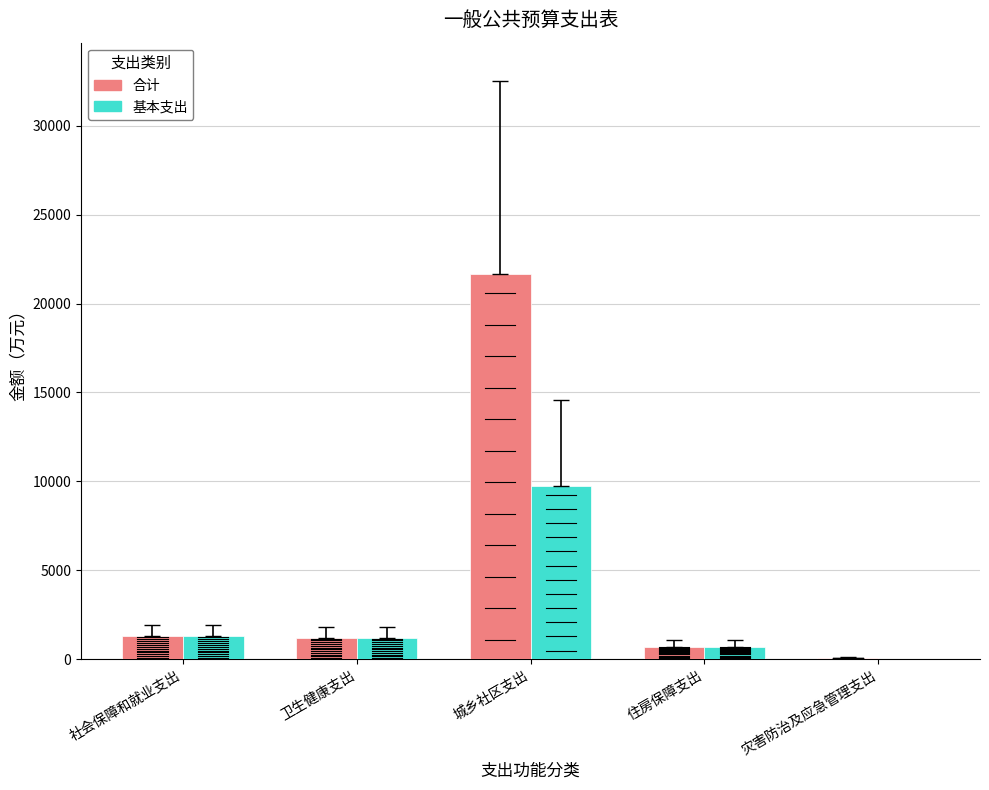

The value of 合计 at 卫生健康支出 is 1216.5. True or false?

True